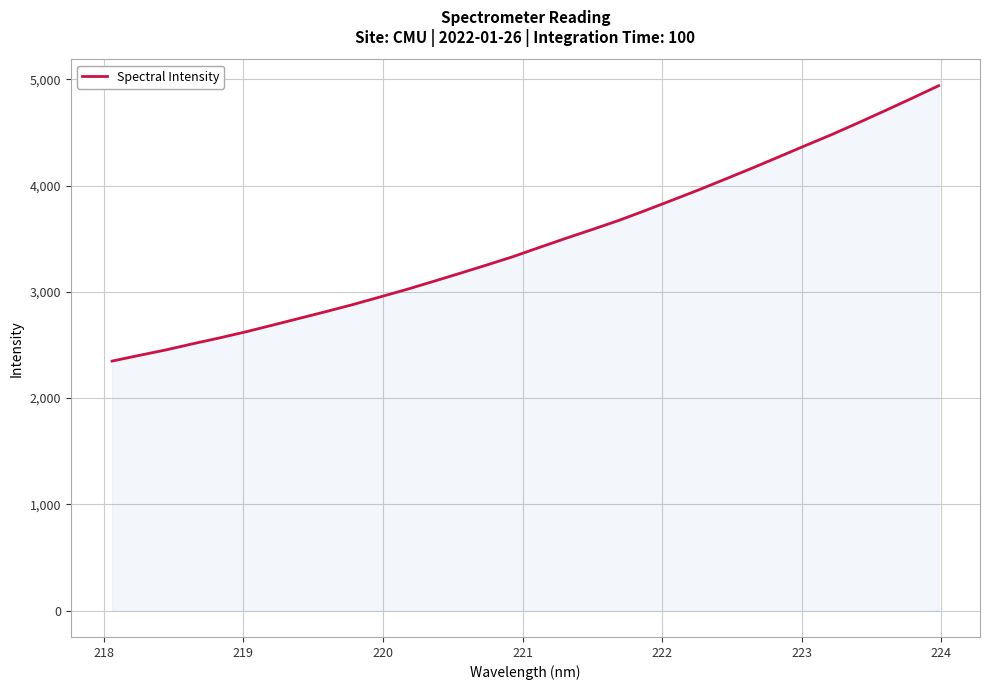

What is the minimum value shown in the chart?

2348.8